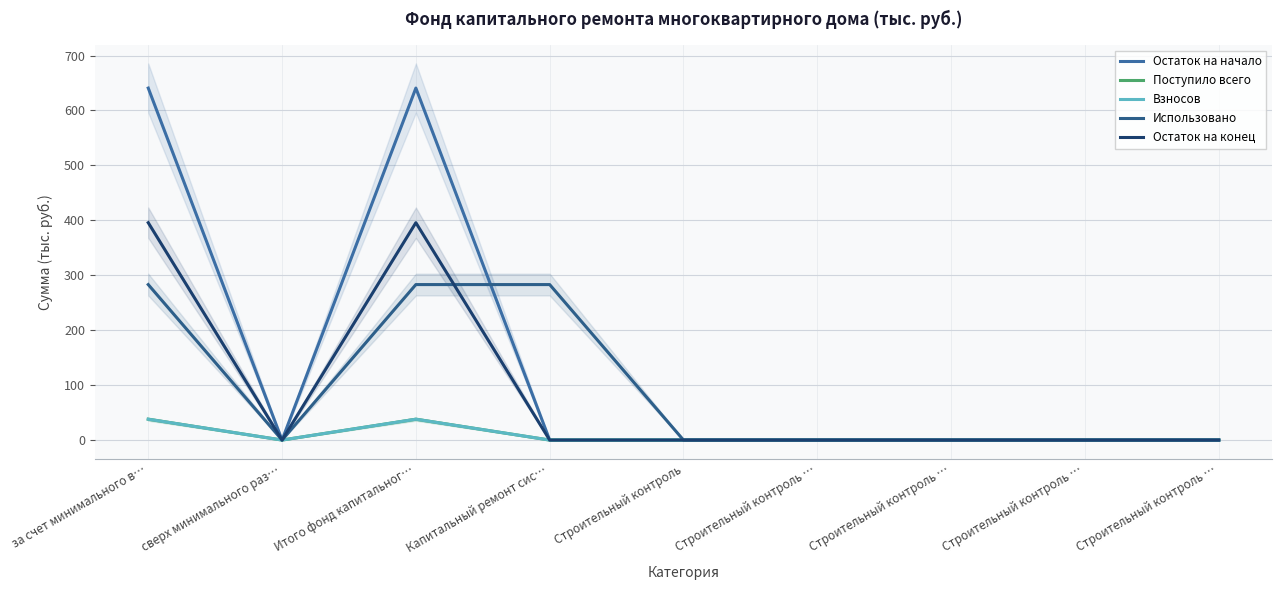

Where is Остаток на начало nearest to the value 320?

сверх минимального раз…